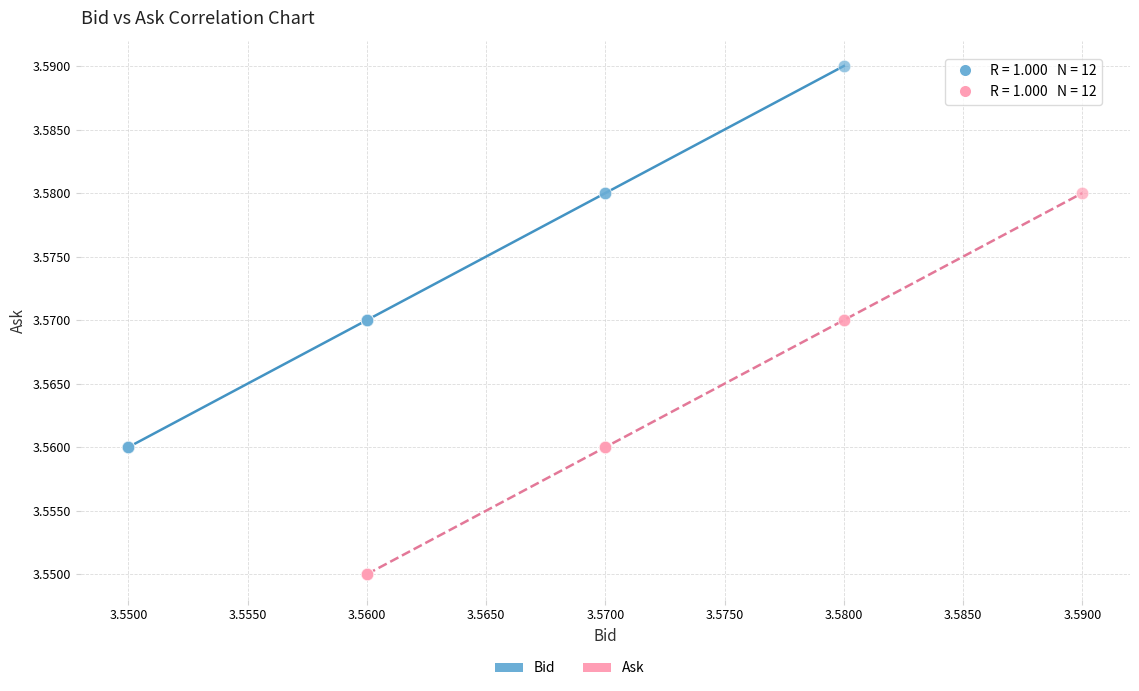

Which series reaches the minimum Y coordinate?

Ask